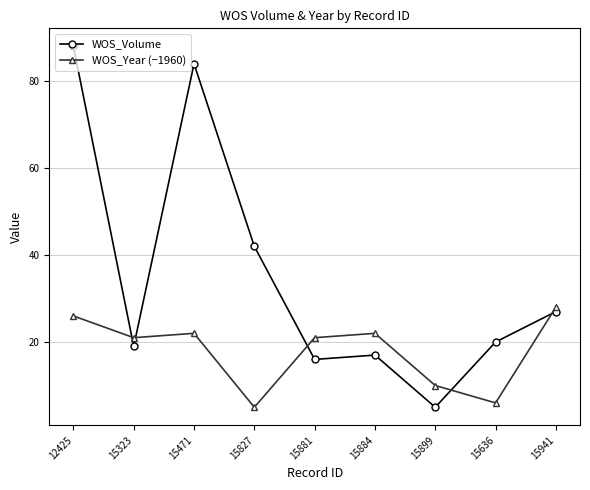

What is the value of the WOS_Volume point at the 6th from the left?

17